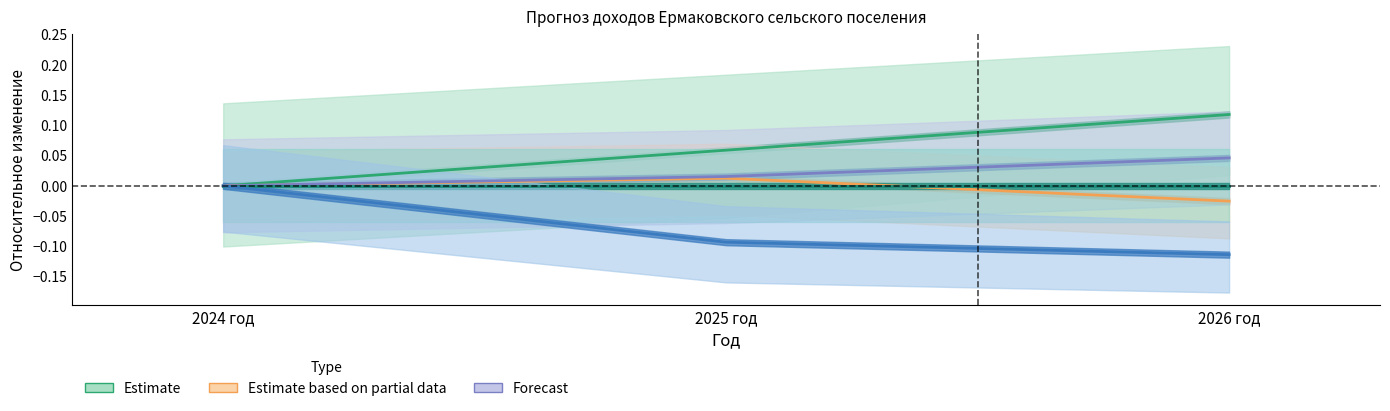

What is the greatest value displayed?

0.1